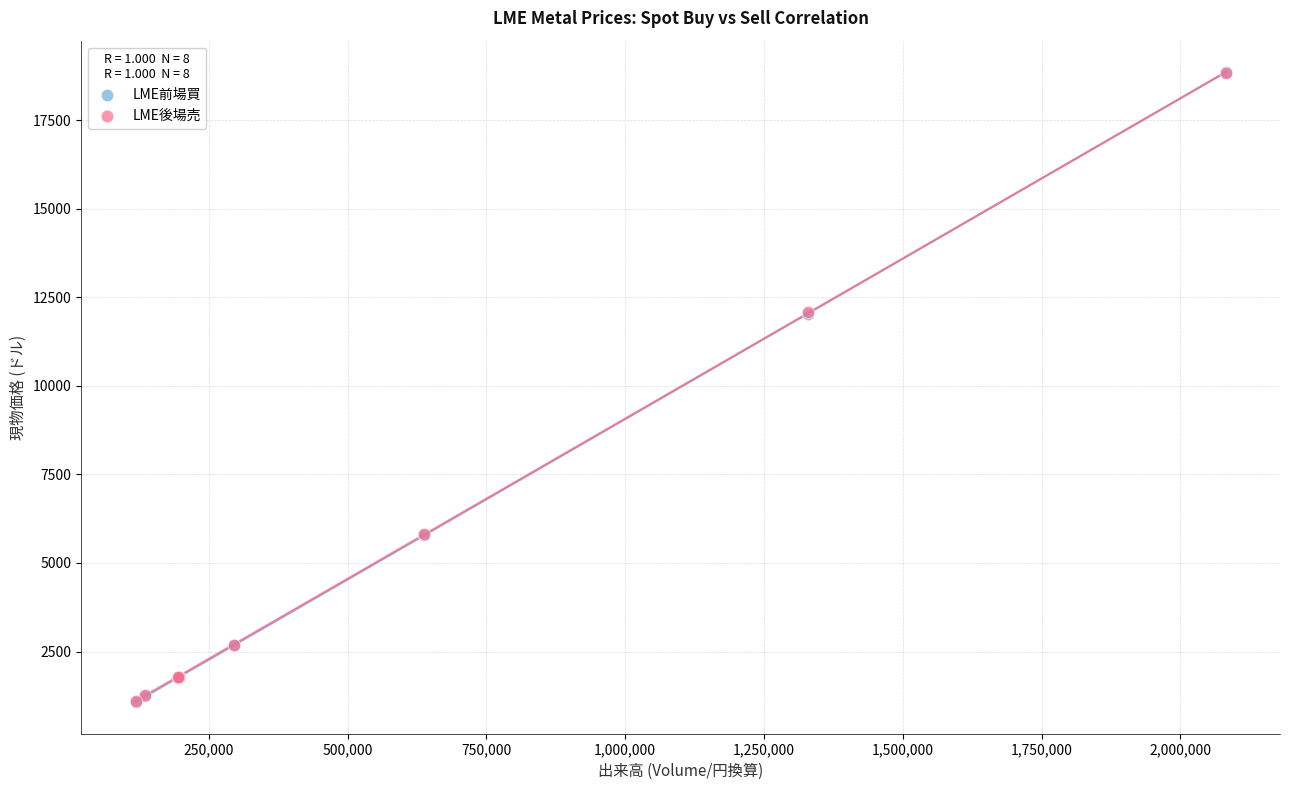

What are all the series names shown in the legend?

LME前場買, LME後場売